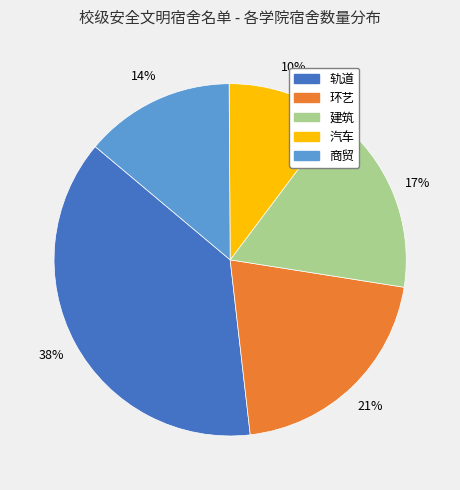

Count the number of slices in the pie.

5